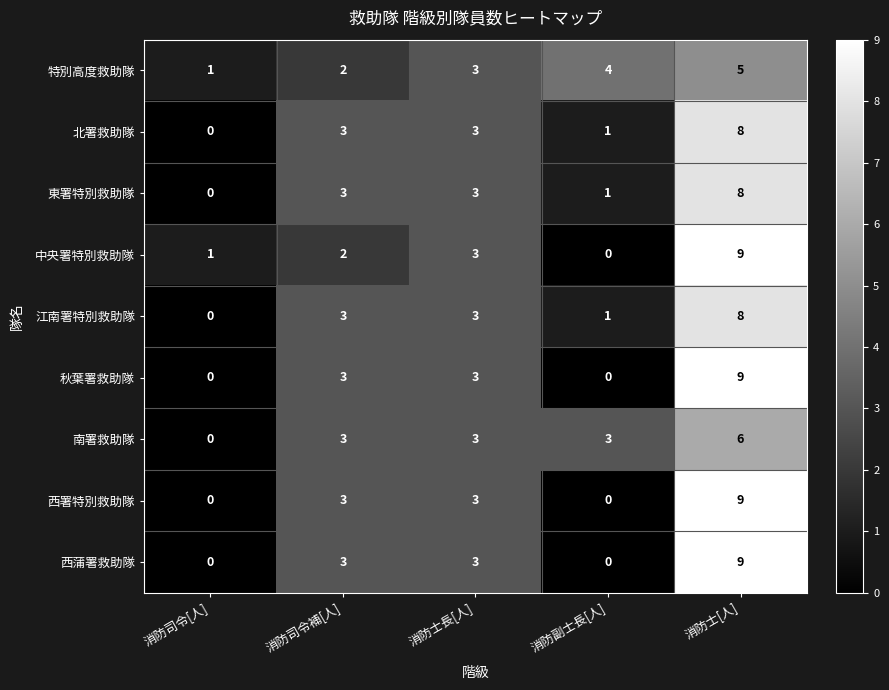

What is the spread (max minus min) of values at 消防副士長[人]?

4